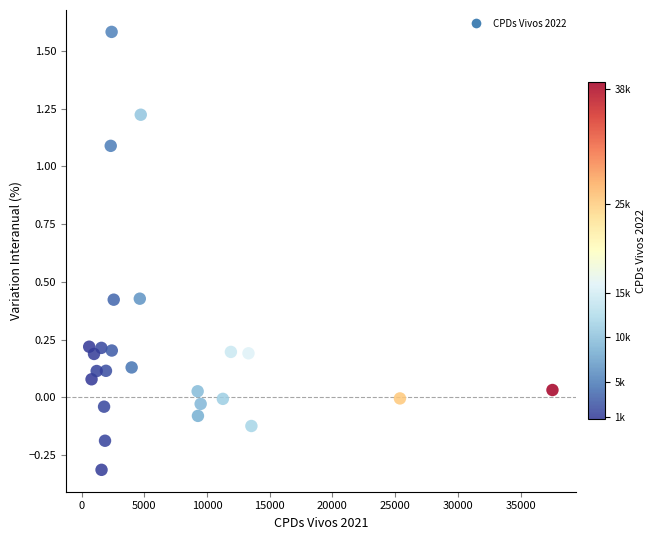

What is the range of X values (max minus min)?

36939.0